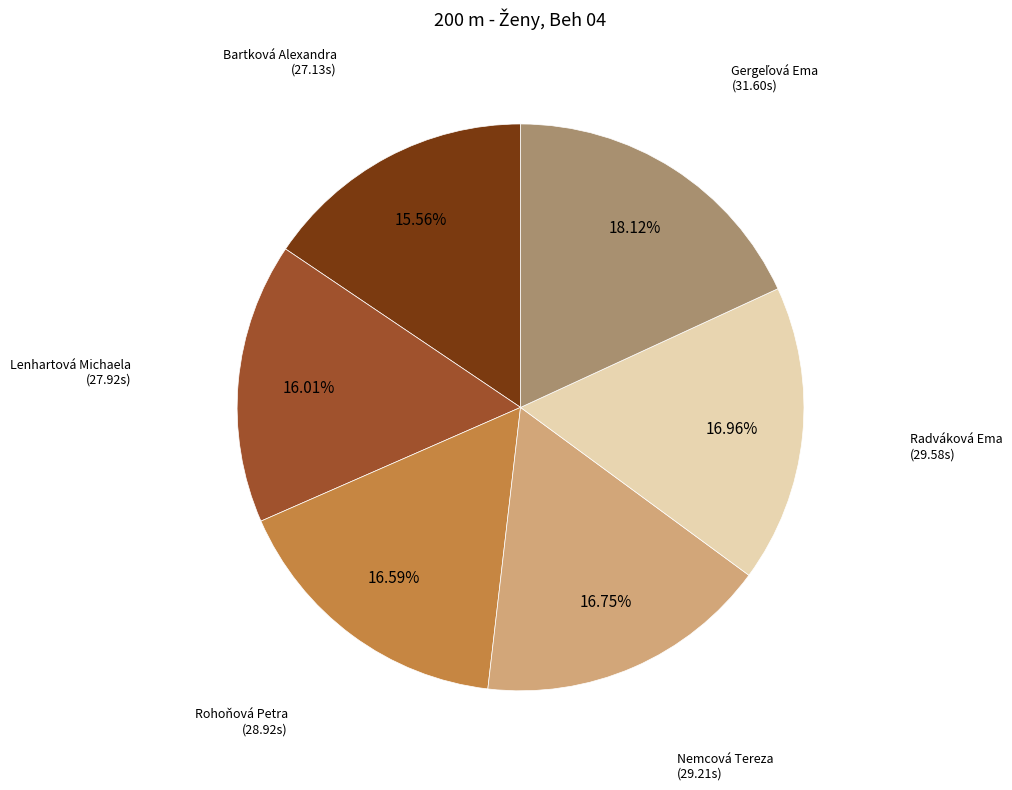

Does any single category account for the majority?

No